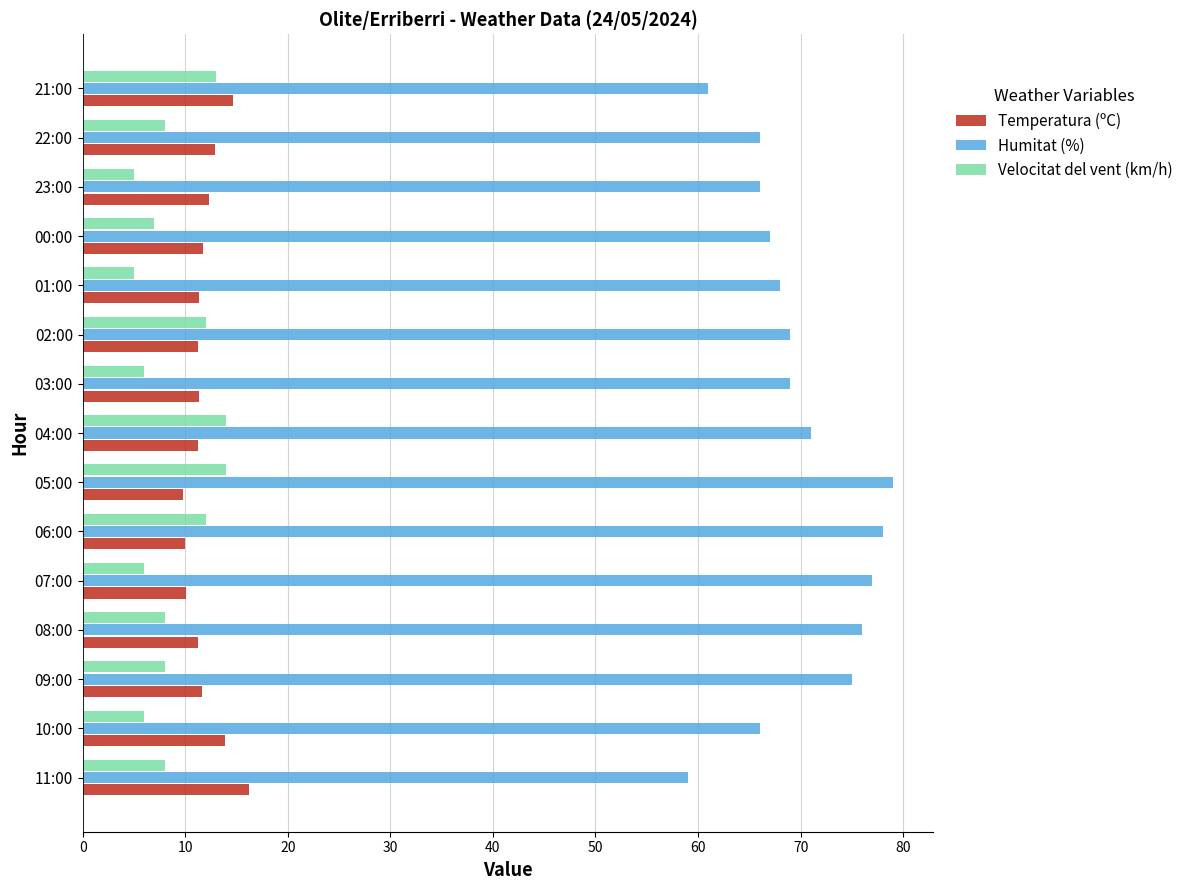

What is the maximum value for Temperatura (ºC)?

16.2